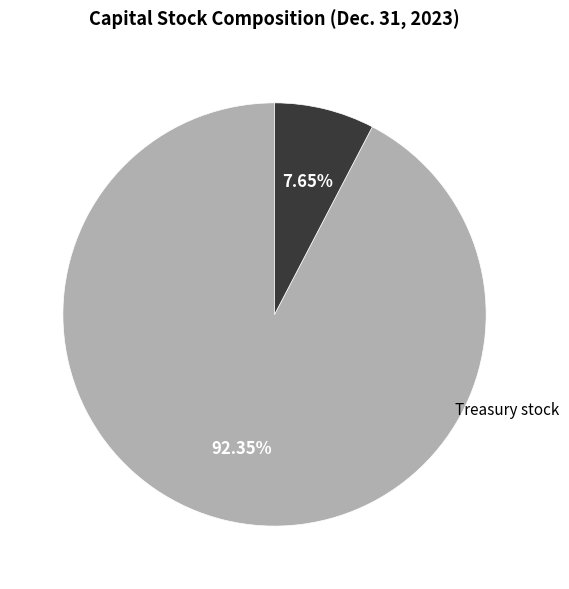

Is there any slice that represents more than half of the pie?

Yes